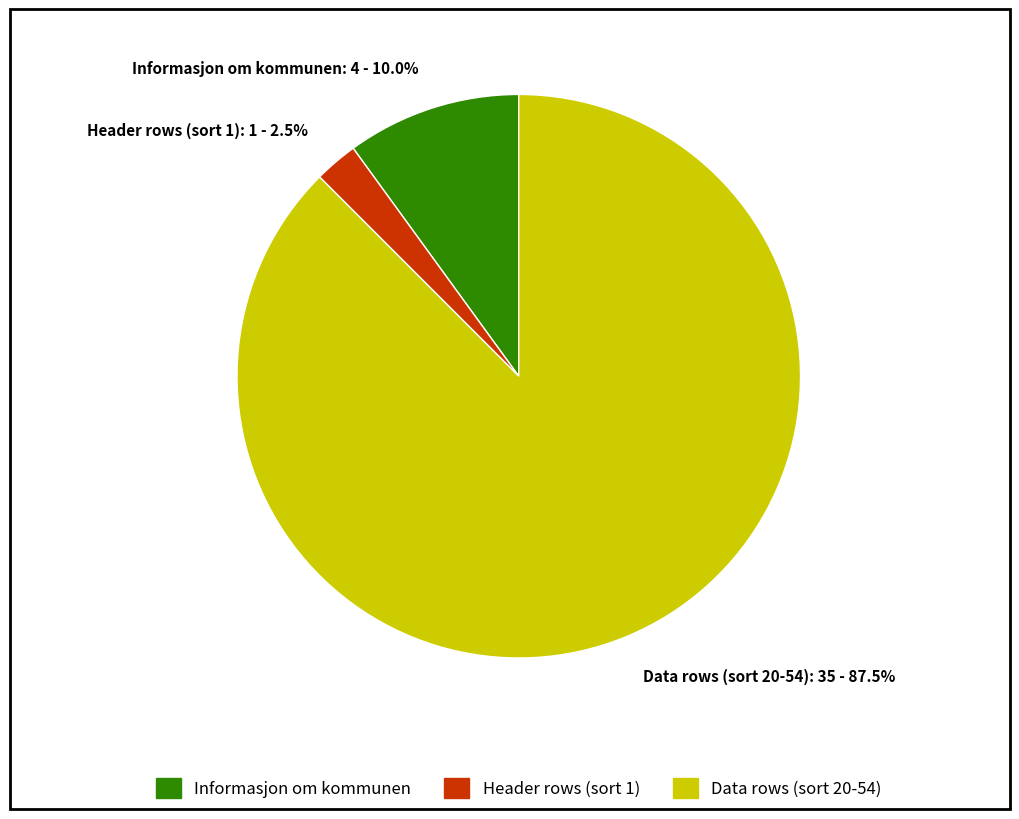

To the nearest percent, what is the difference between the largest and smallest slice percentages?

85%